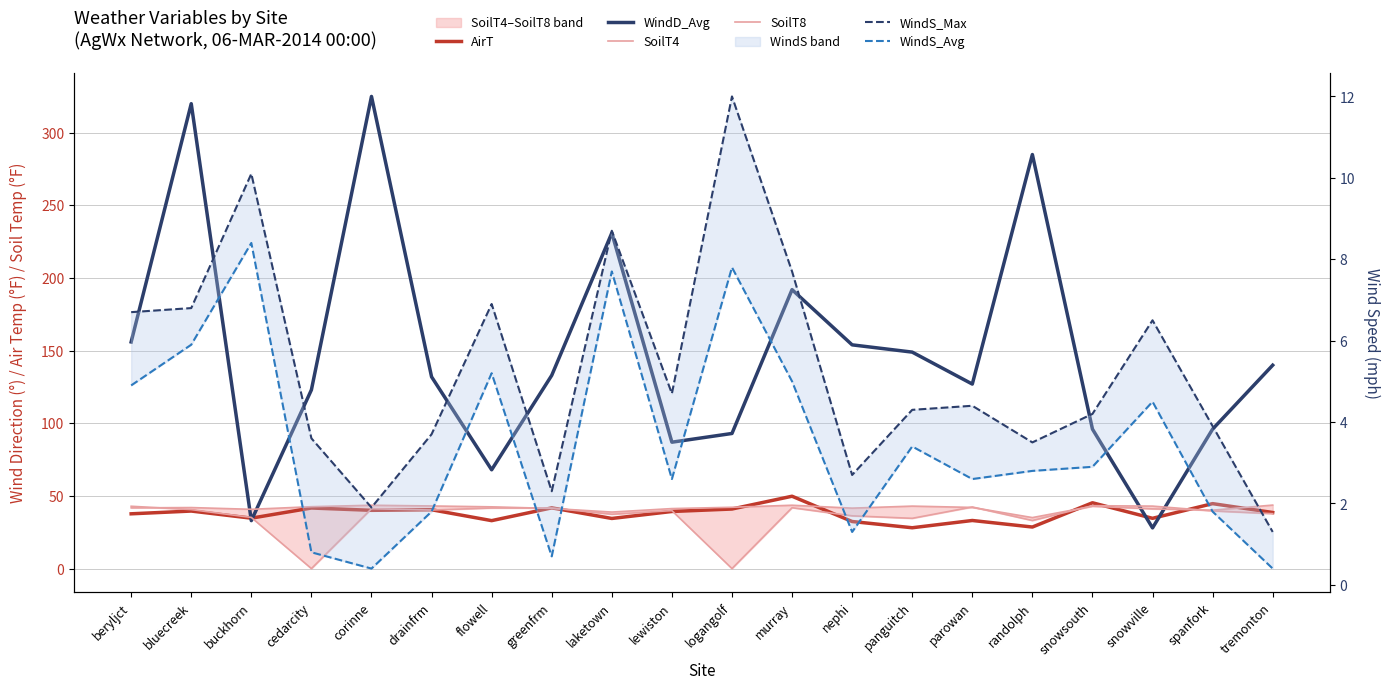

What is the lowest value of the WindD_Avg series?

28.0